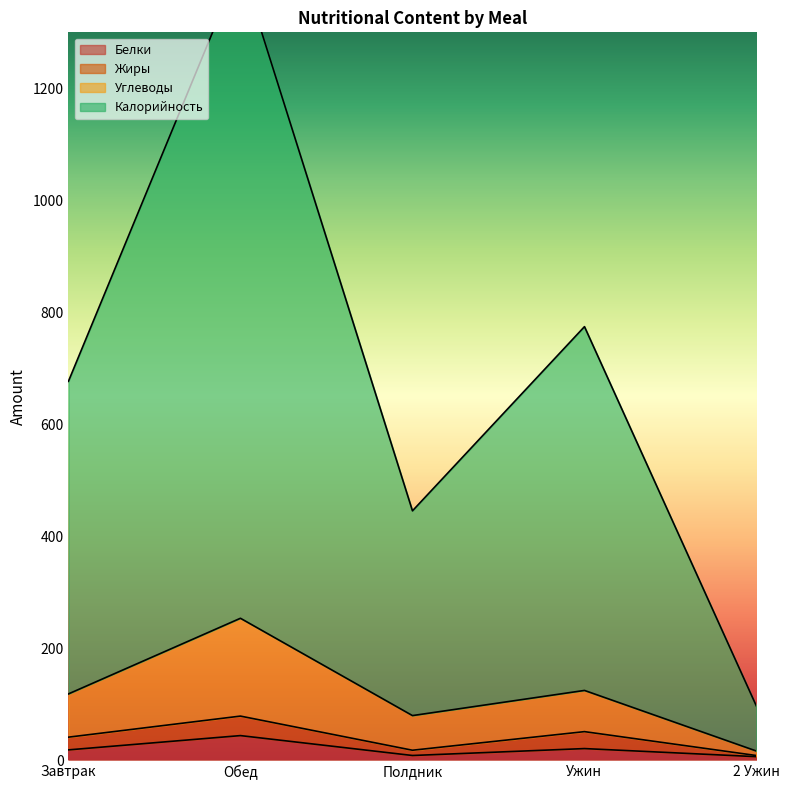

Is the value of Углеводы at 2 Ужин greater than the value of Белки at 2 Ужин?

Yes